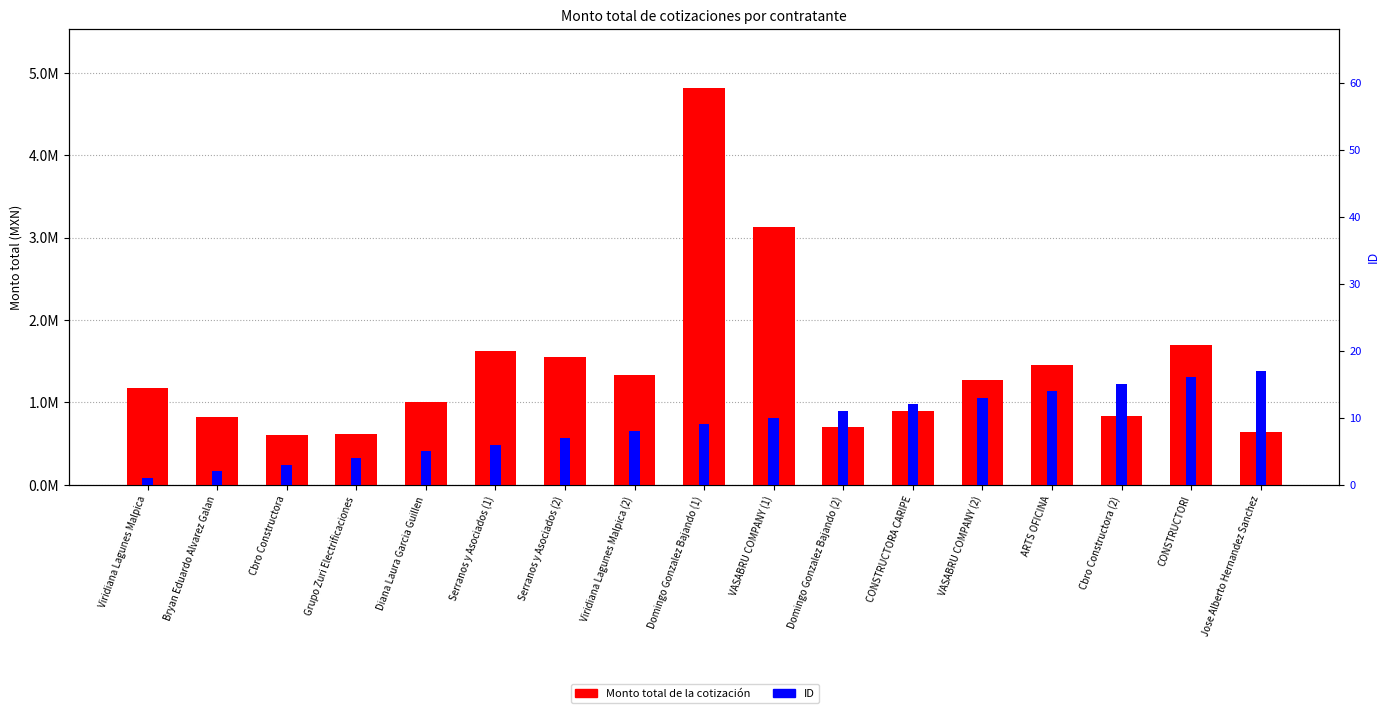

Which series has the widest spread of values?

Monto total de la cotización